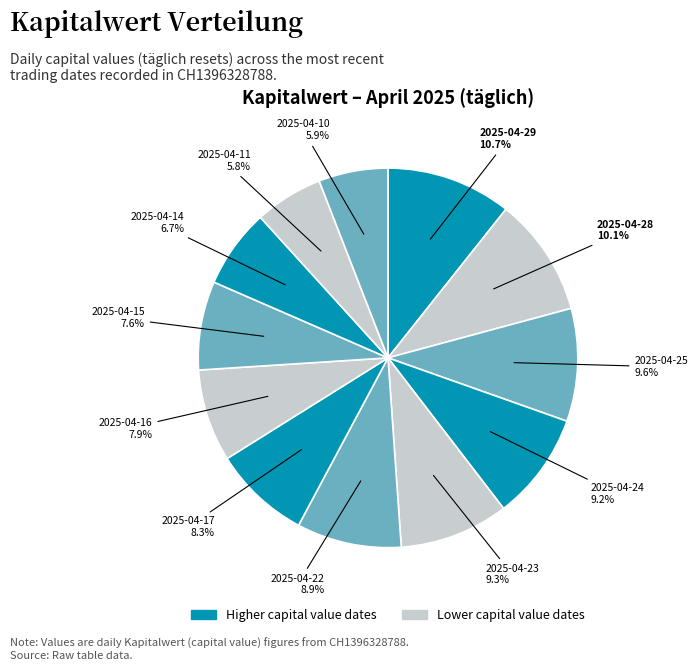

Count the number of slices in the pie.

12